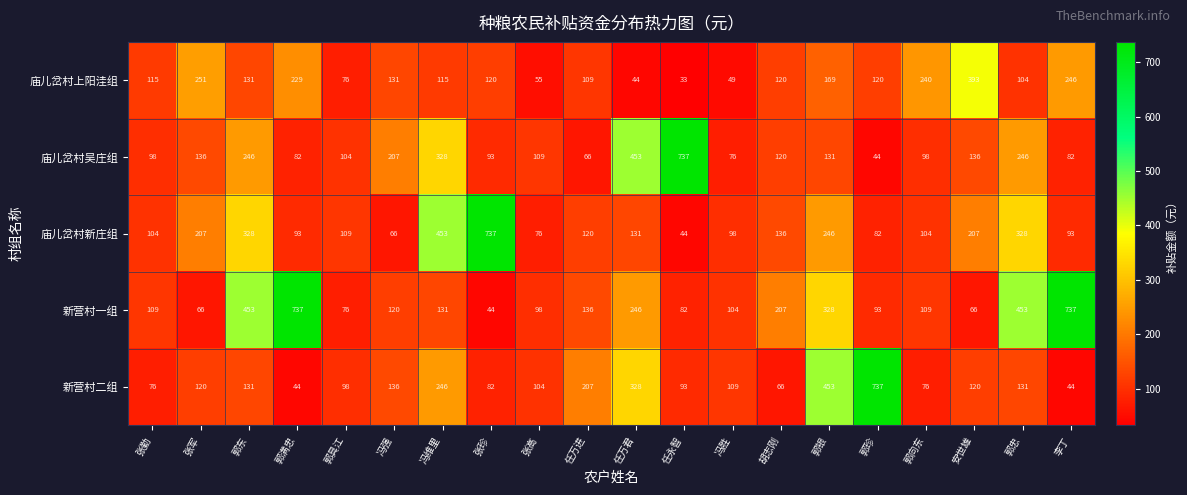

At which label does 庙儿岔村上阳洼组 reach its minimum?

任永智